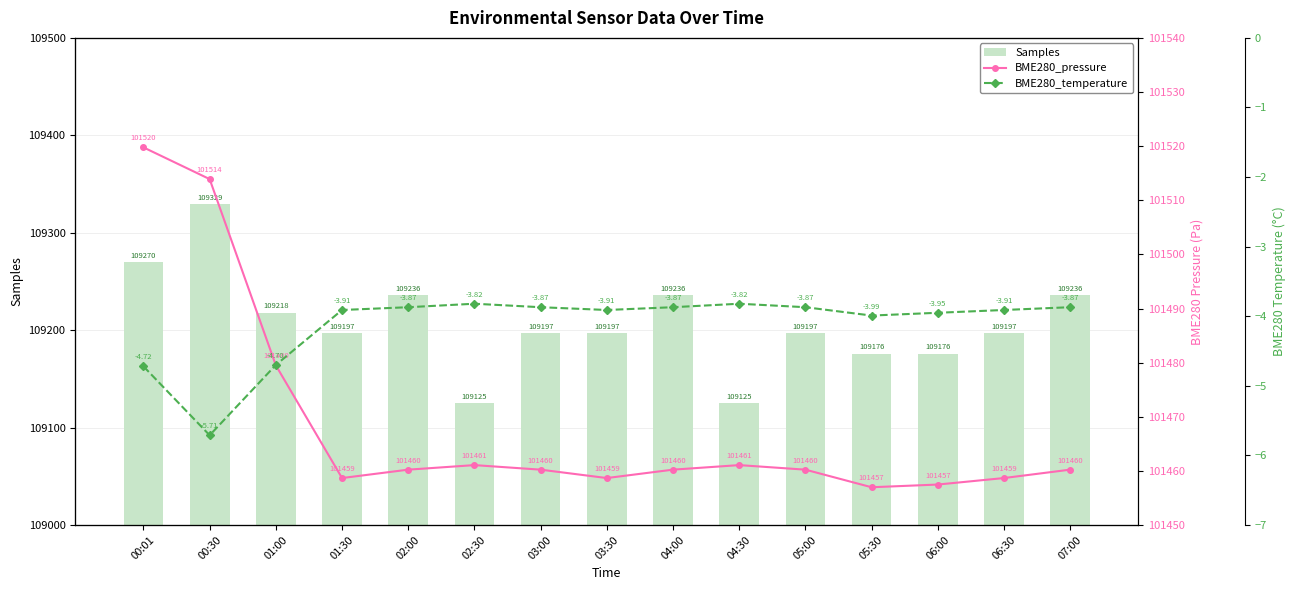

How many groups of bars are there?

15